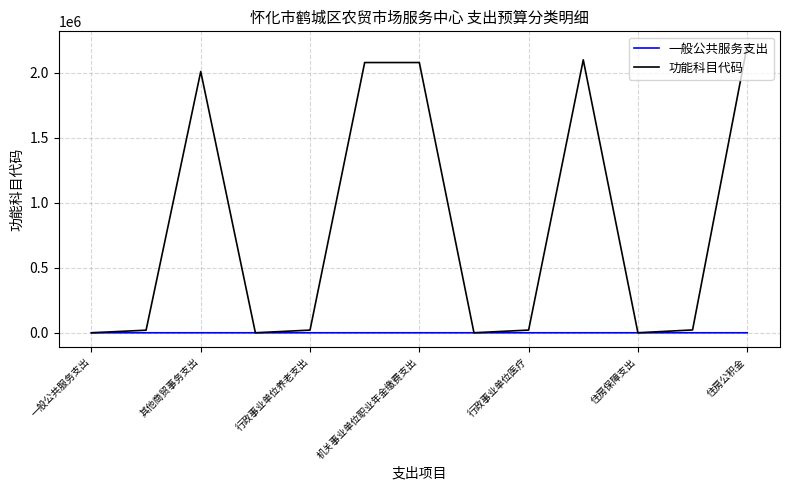

List the series in order of their overall mean, highest first.

功能科目代码, 一般公共服务支出